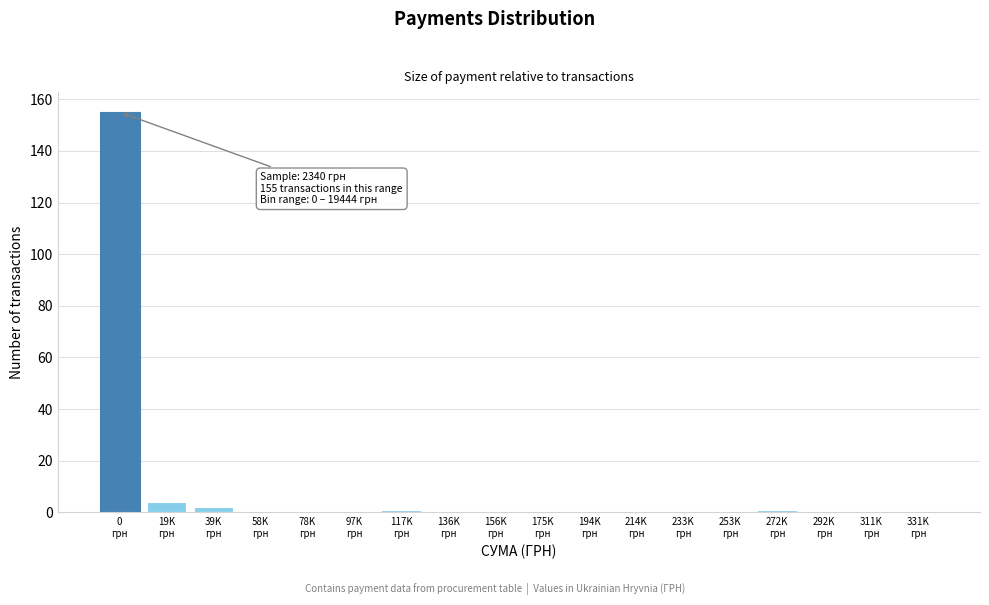

What is the sum of all values?

163